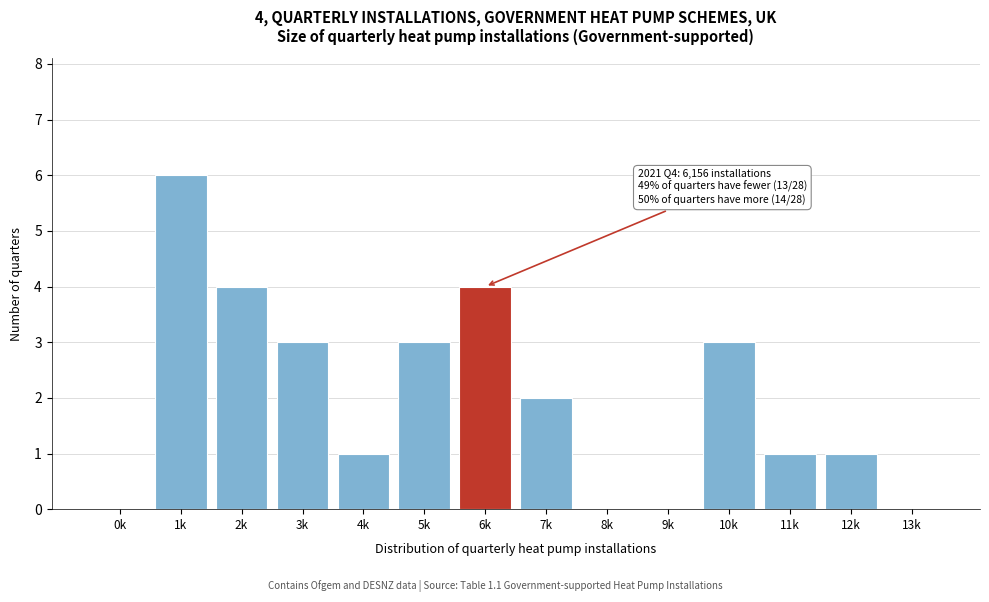

Reading right to left, what are all the values shown in this chart?

13k=0	12k=1	11k=1	10k=3	9k=0	8k=0	7k=2	6k=4	5k=3	4k=1	3k=3	2k=4	1k=6	0k=0